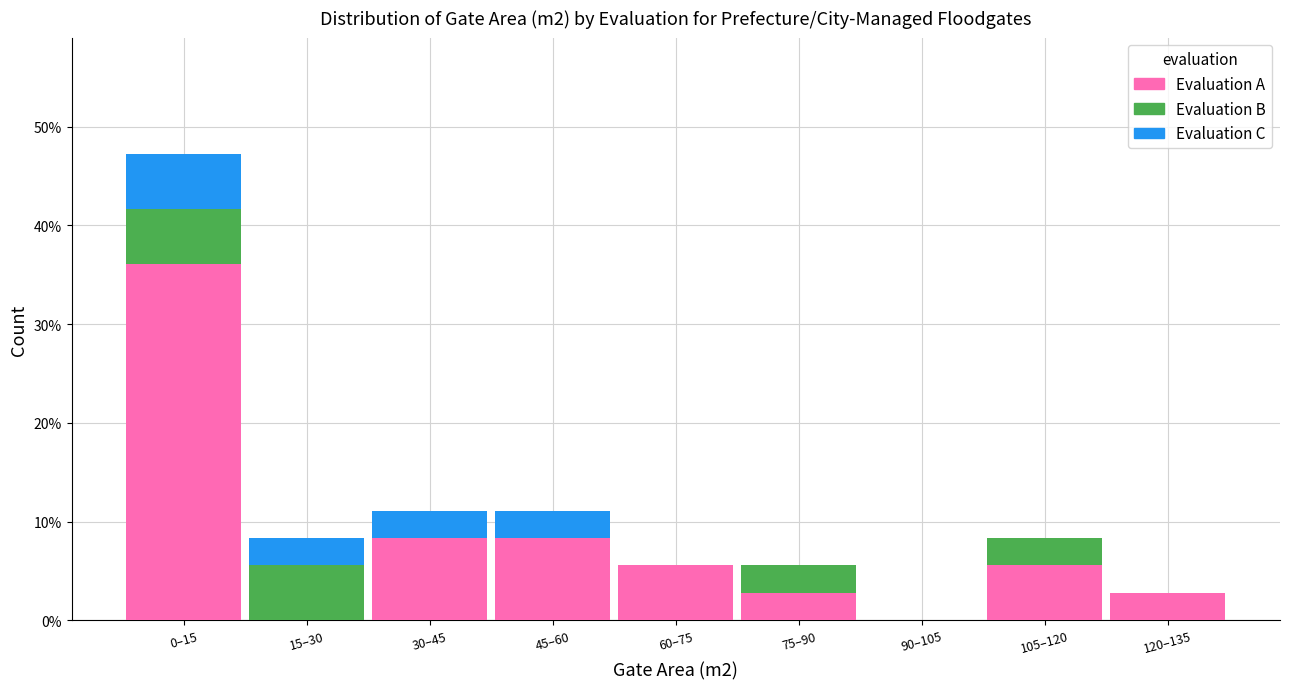

Reading left to right, list the values for the A series.

0–15=36.1	15–30=0.0	30–45=8.3	45–60=8.3	60–75=5.6	75–90=2.8	90–105=0.0	105–120=5.6	120–135=2.8